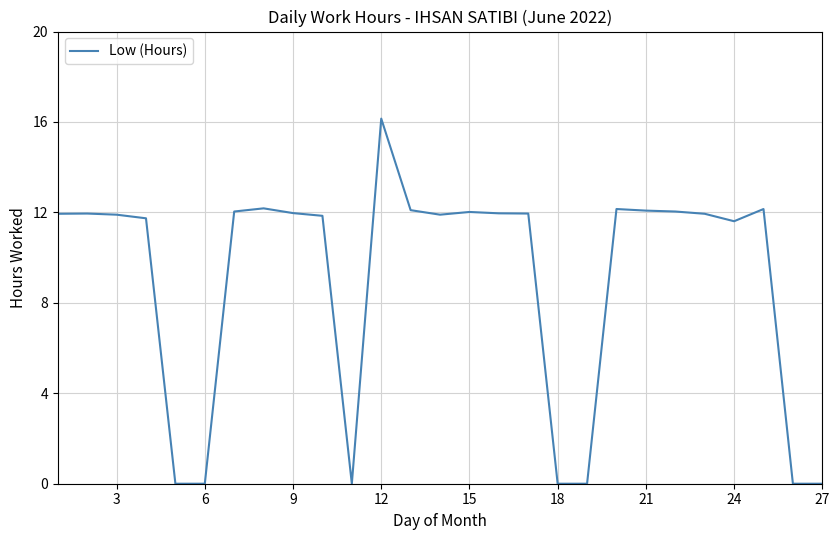

Is this an area chart (filled region under the line)?

No